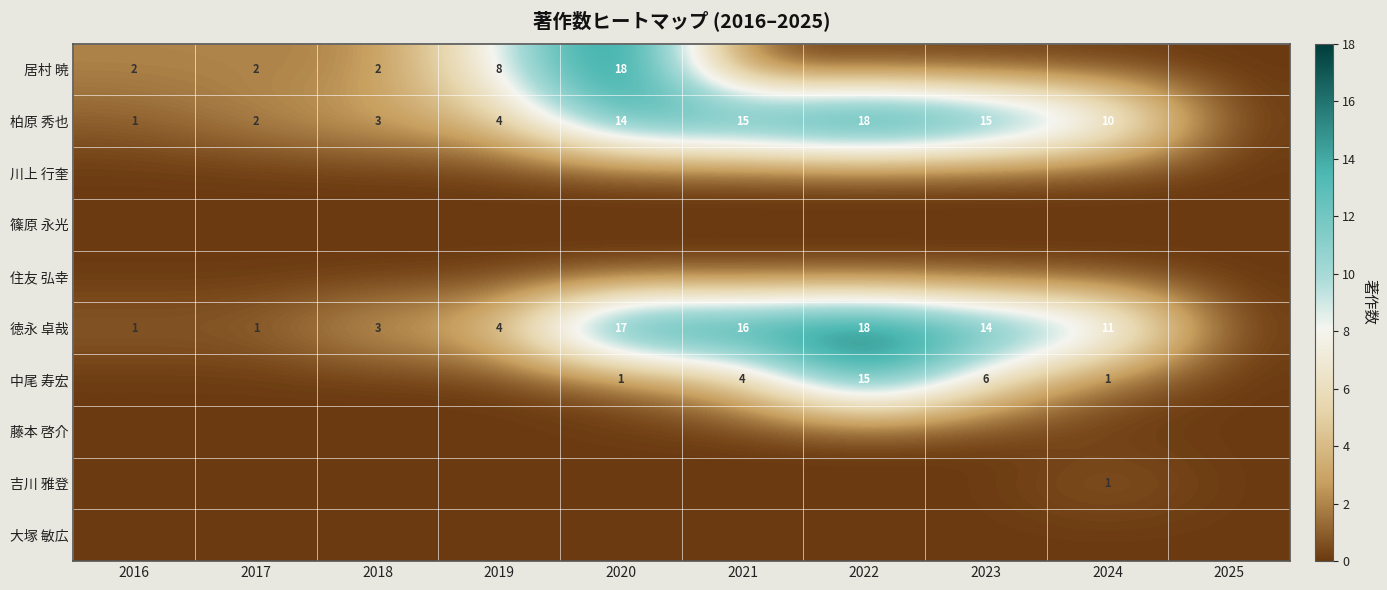

What is the difference between the 徳永 卓哉 values at 2019 and 2017?

3